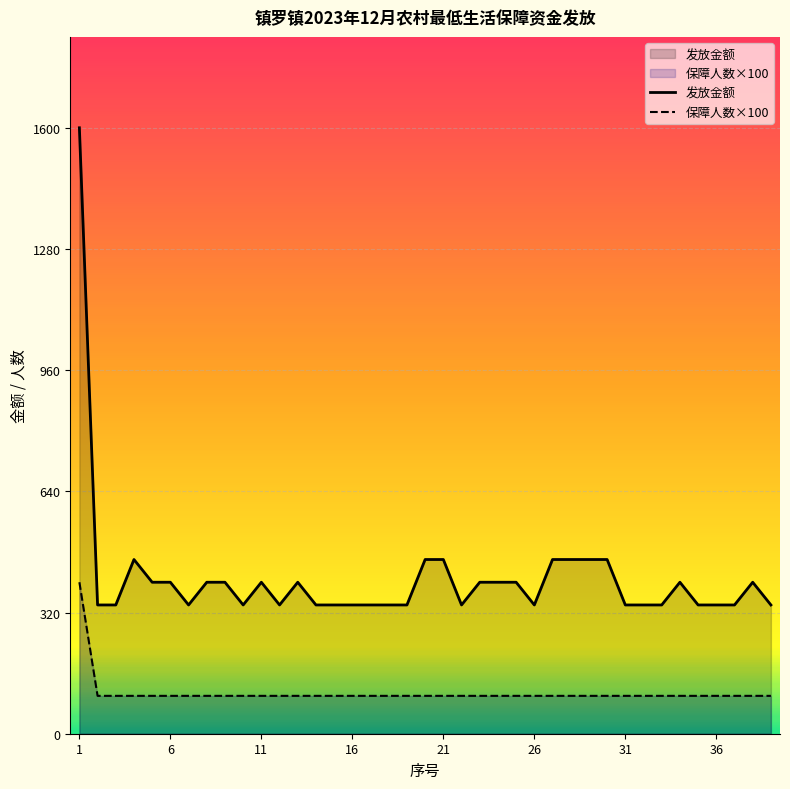

Rank the series by their maximum value, from highest to lowest.

发放金额, 保障人数×100